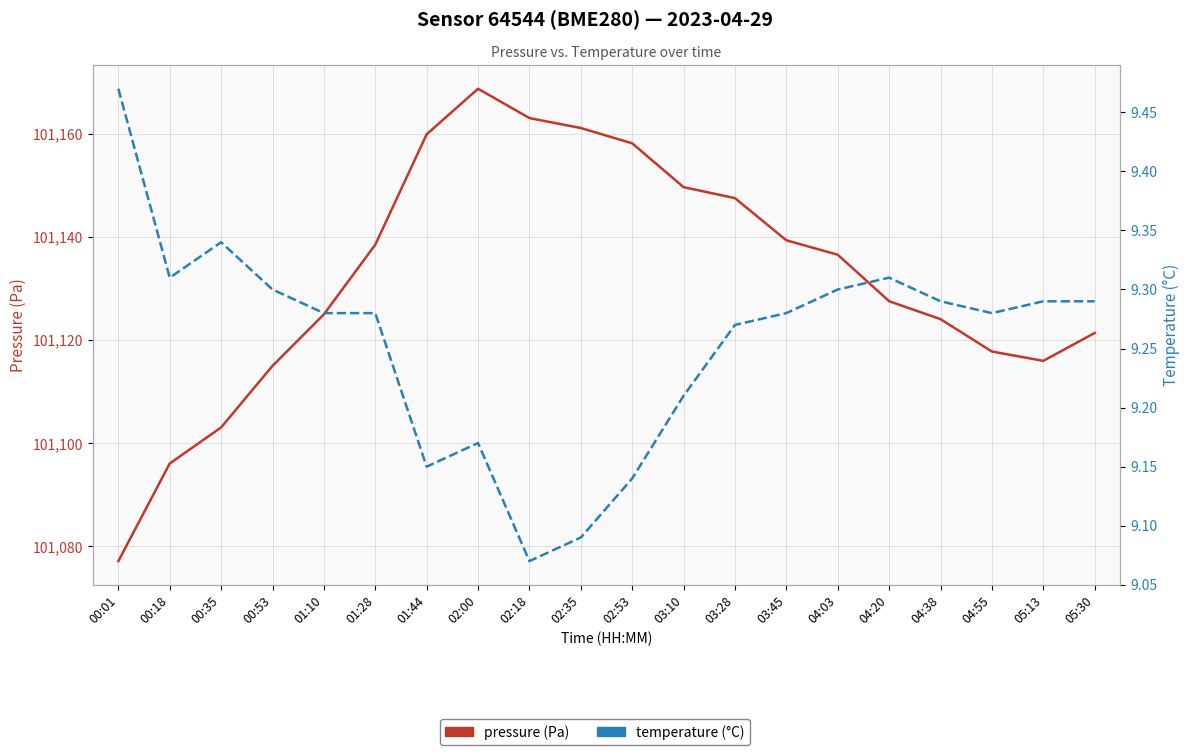

Reading right to left, list all the values displayed in this chart.

pressure (Pa): 05:30=101121.4	05:13=101116.0	04:55=101117.8	04:38=101124.1	04:20=101127.6	04:03=101136.6	03:45=101139.4	03:28=101147.6	03:10=101149.7	02:53=101158.2	02:35=101161.2	02:18=101163.1	02:00=101168.8	01:44=101159.9	01:28=101138.5	01:10=101125.0	00:53=101115.0	00:35=101103.1	00:18=101096.1	00:01=101077.2
temperature (°C): 05:30=9.3	05:13=9.3	04:55=9.3	04:38=9.3	04:20=9.3	04:03=9.3	03:45=9.3	03:28=9.3	03:10=9.2	02:53=9.1	02:35=9.1	02:18=9.1	02:00=9.2	01:44=9.2	01:28=9.3	01:10=9.3	00:53=9.3	00:35=9.3	00:18=9.3	00:01=9.5